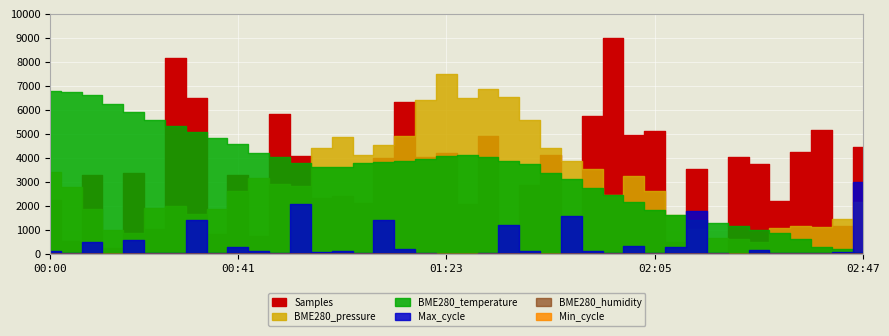

Between 00:24 and 02:47, which series saw the biggest shift?

Samples